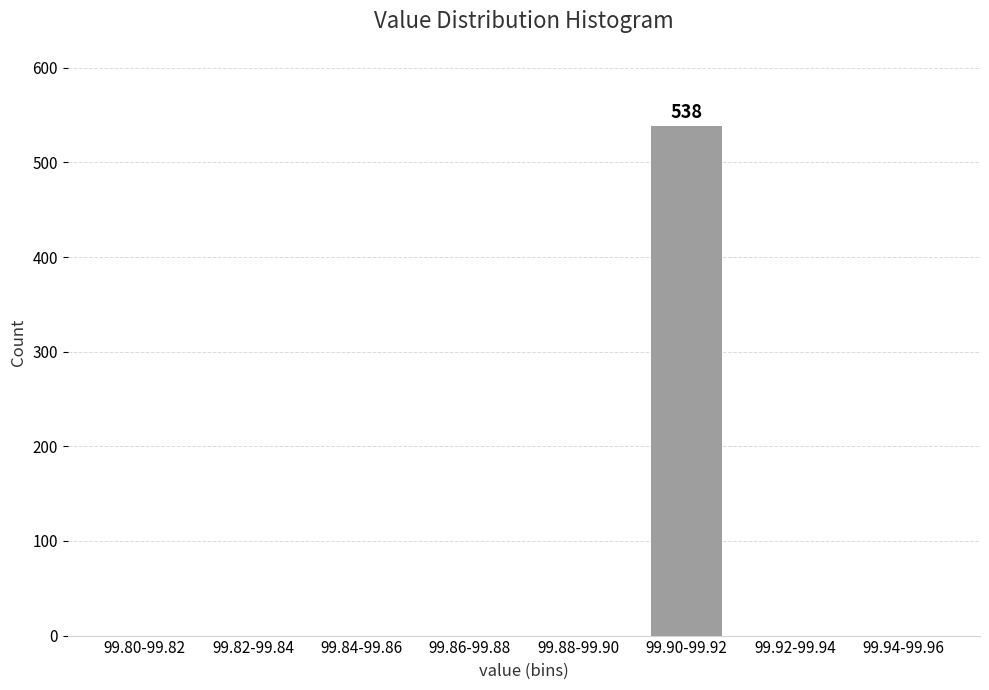

Reading left to right, transcribe all the data shown in this chart.

99.80-99.82=0	99.82-99.84=0	99.84-99.86=0	99.86-99.88=0	99.88-99.90=0	99.90-99.92=538	99.92-99.94=0	99.94-99.96=0